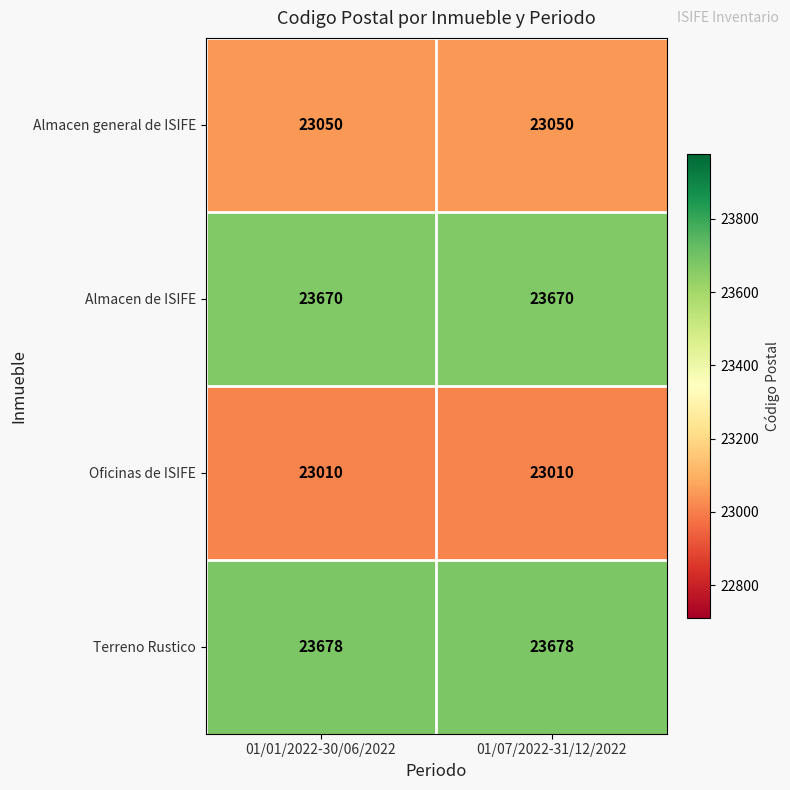

What is the average value of the Terreno Rustico series?

23678